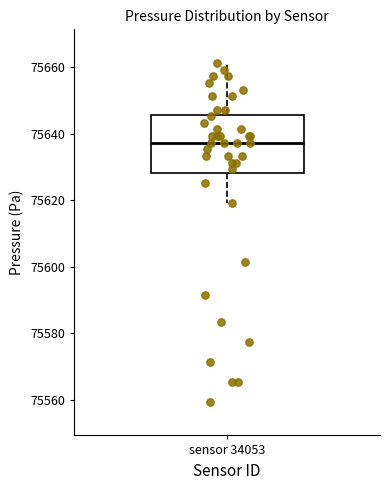

Transcribe this box plot: give where the median line is, the range the box spans, and where the two whiskers end, as read against the y-axis. The values are not printed on the chart, so give them approximately, as read against the axis.

median 75638, box 75628 to 75646, whiskers 75620 to 75662